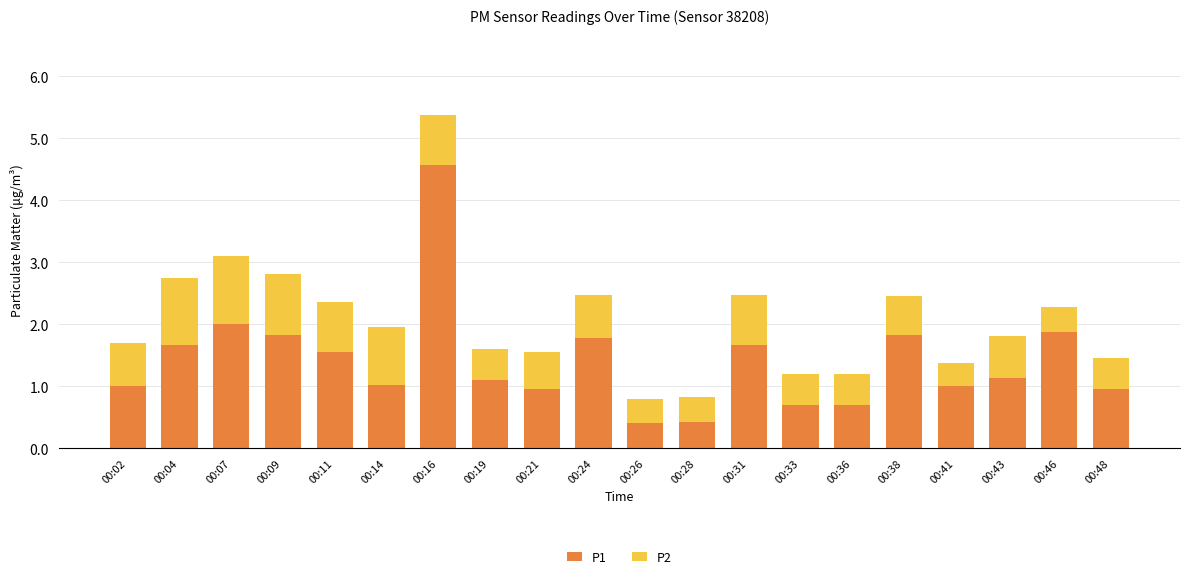

At which category is the sum across all series the highest?

00:16